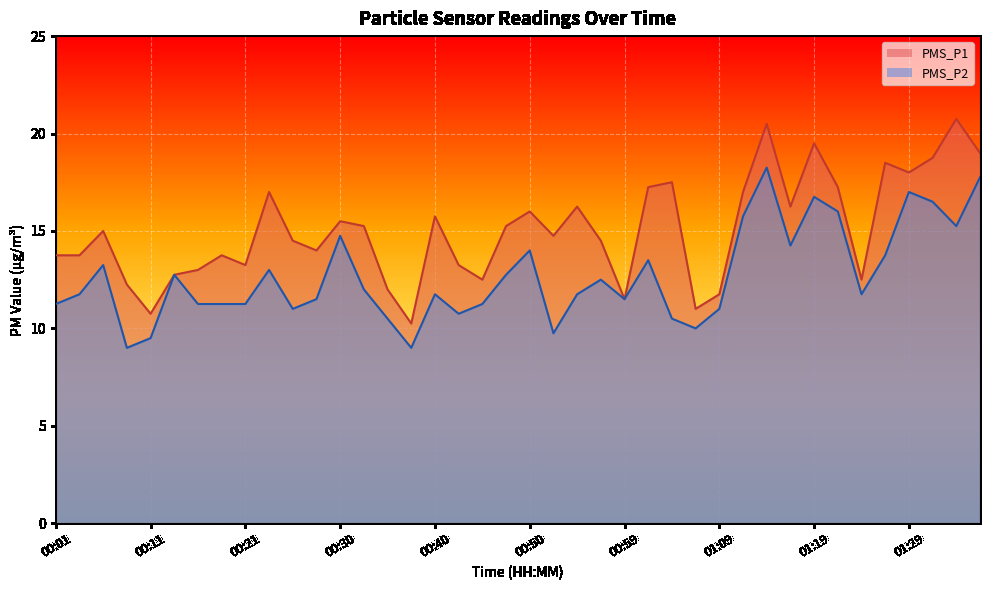

Reading left to right, what are all the values shown in this chart?

PMS_P1: 00:01=13.8	00:04=13.8	00:06=15.0	00:08=12.2	00:11=10.8	00:13=12.8	00:16=13.0	00:18=13.8	00:21=13.2	00:23=17.0	00:25=14.5	00:28=14.0	00:30=15.5	00:33=15.2	00:35=12.0	00:37=10.2	00:40=15.8	00:42=13.2	00:45=12.5	00:47=15.2	00:50=16.0	00:52=14.8	00:54=16.2	00:57=14.5	00:59=11.5	01:02=17.2	01:04=17.5	01:07=11.0	01:09=11.8	01:11=17.0	01:14=20.5	01:16=16.2	01:19=19.5	01:22=17.2	01:24=12.5	01:27=18.5	01:29=18.0	01:32=18.8	01:34=20.8	01:37=19.0
PMS_P2: 00:01=11.2	00:04=11.8	00:06=13.2	00:08=9.0	00:11=9.5	00:13=12.8	00:16=11.2	00:18=11.2	00:21=11.2	00:23=13.0	00:25=11.0	00:28=11.5	00:30=14.8	00:33=12.0	00:35=10.5	00:37=9.0	00:40=11.8	00:42=10.8	00:45=11.2	00:47=12.8	00:50=14.0	00:52=9.8	00:54=11.8	00:57=12.5	00:59=11.5	01:02=13.5	01:04=10.5	01:07=10.0	01:09=11.0	01:11=15.8	01:14=18.2	01:16=14.2	01:19=16.8	01:22=16.0	01:24=11.8	01:27=13.8	01:29=17.0	01:32=16.5	01:34=15.2	01:37=17.8